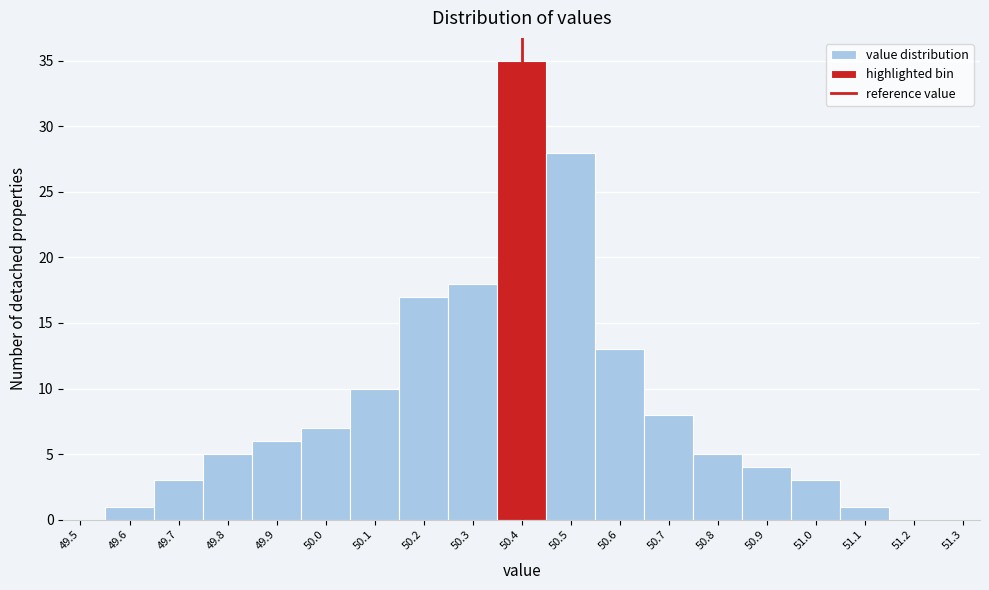

What is the height of the bar covering 49.55 to 49.65 on the x-axis? The values are not printed on the chart, so give them approximately, as read against the axis.

1